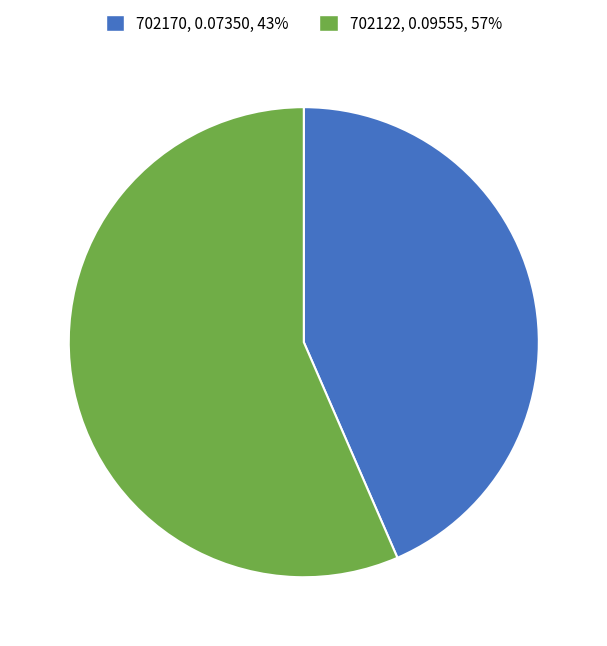

Which slice is the smallest?

702170